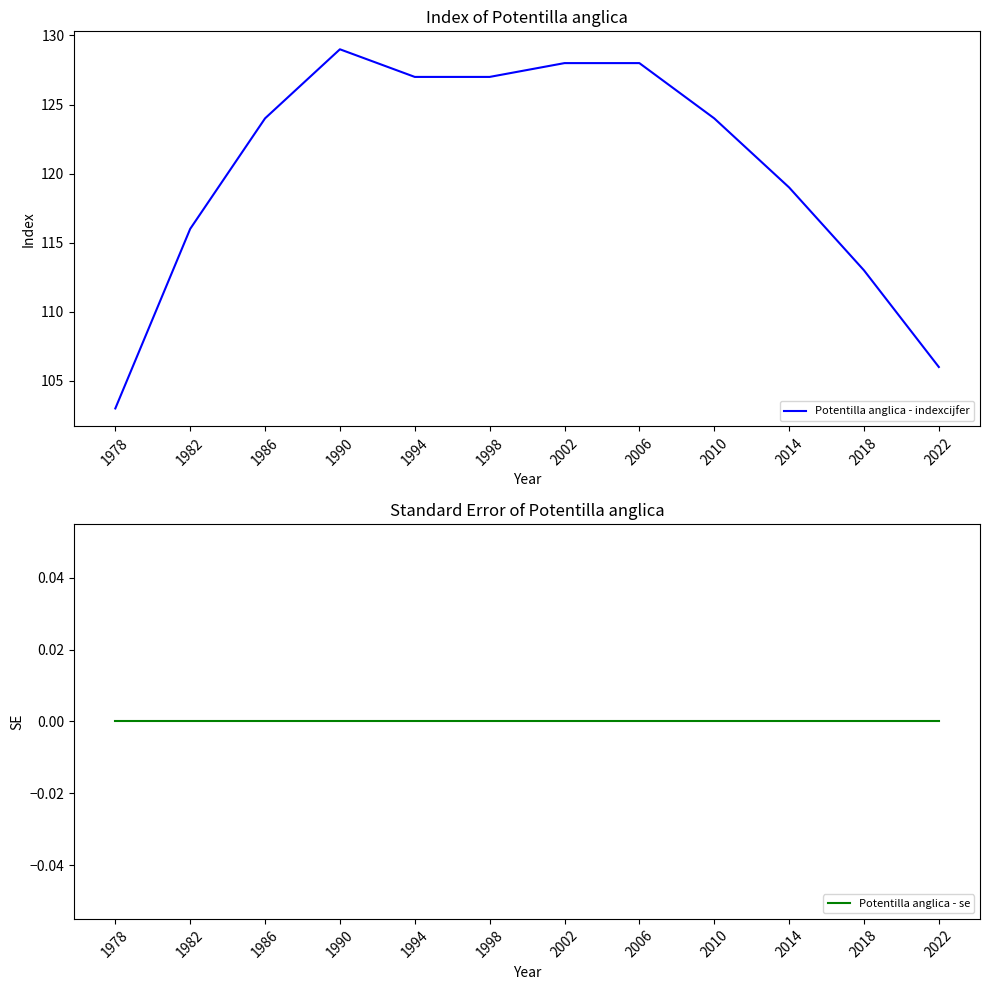

Where does the Potentilla anglica - indexcijfer series first go above 124?

1990